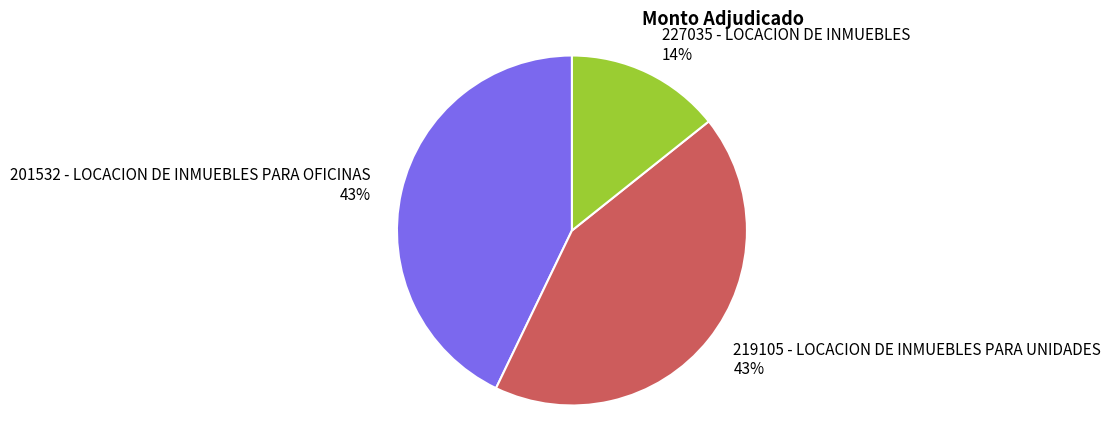

Do 201532 - LOCACION DE INMUEBLES PARA OFICINAS and 219105 - LOCACION DE INMUEBLES PARA UNIDADES together represent more than half of the pie?

Yes